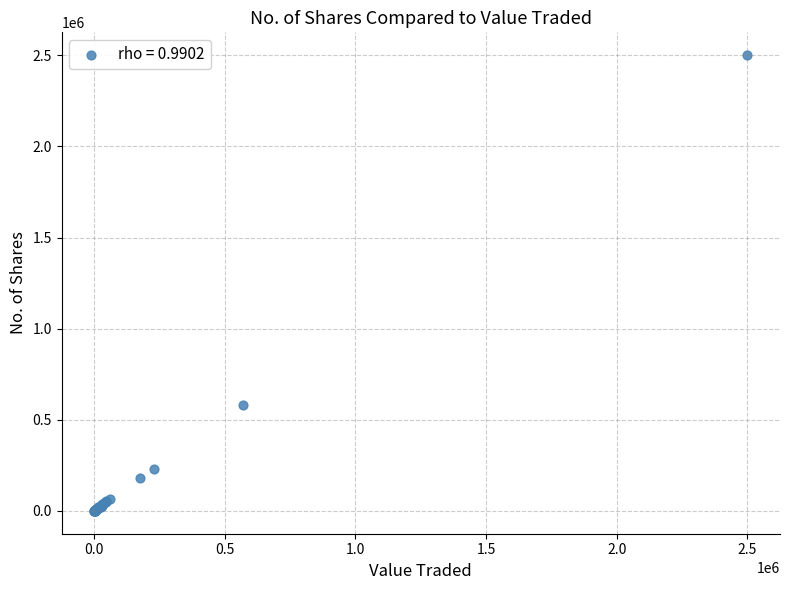

What Y value in the scatter plot is closest to 1250313?

582611